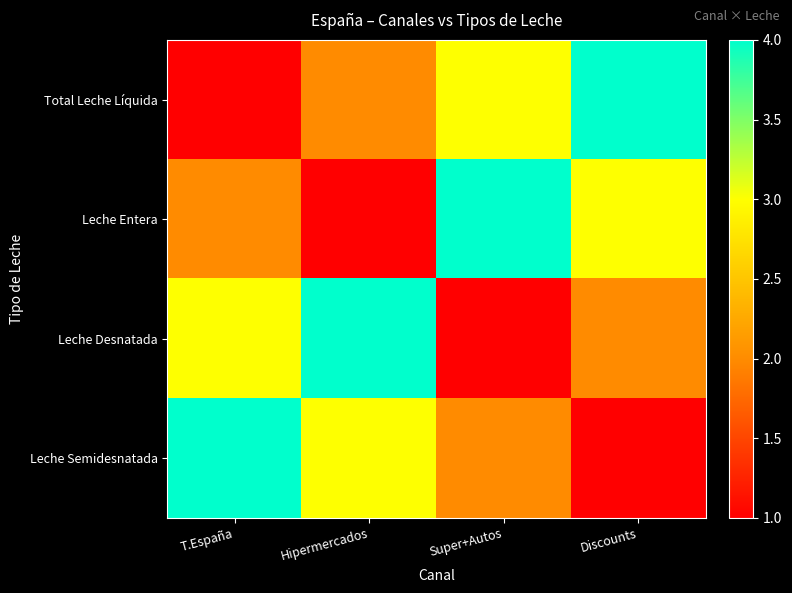

Which has a higher value, Hipermercados or Super+Autos?

Super+Autos